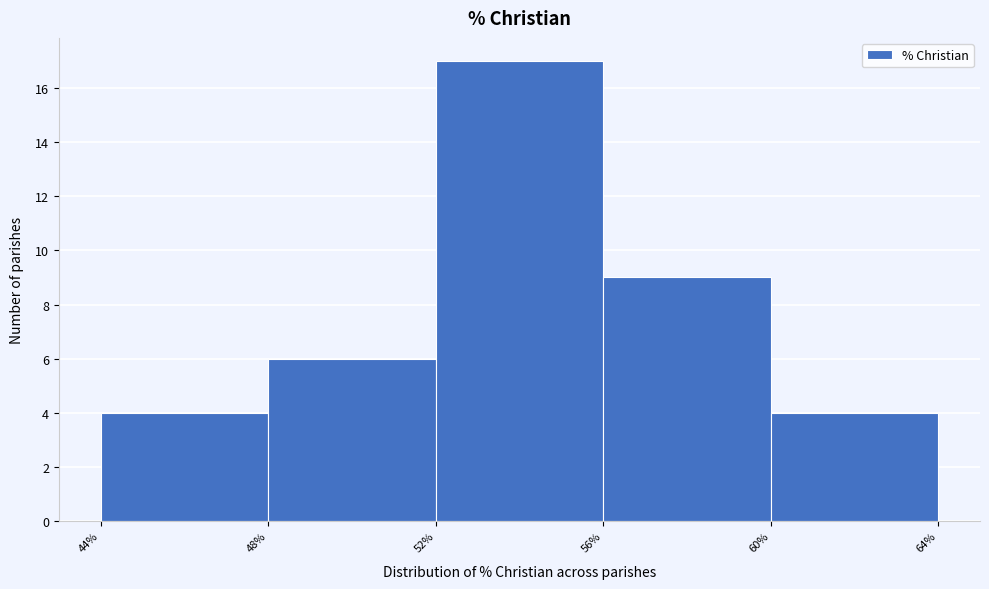

Reading left to right, transcribe this chart: for each bar, give the range it covers on the x-axis and its height. The values are not printed on the chart, so give them approximately, as read against the axis.

44% to 48%: 4
48% to 52%: 6
52% to 56%: 17
56% to 60%: 9
60% to 64%: 4